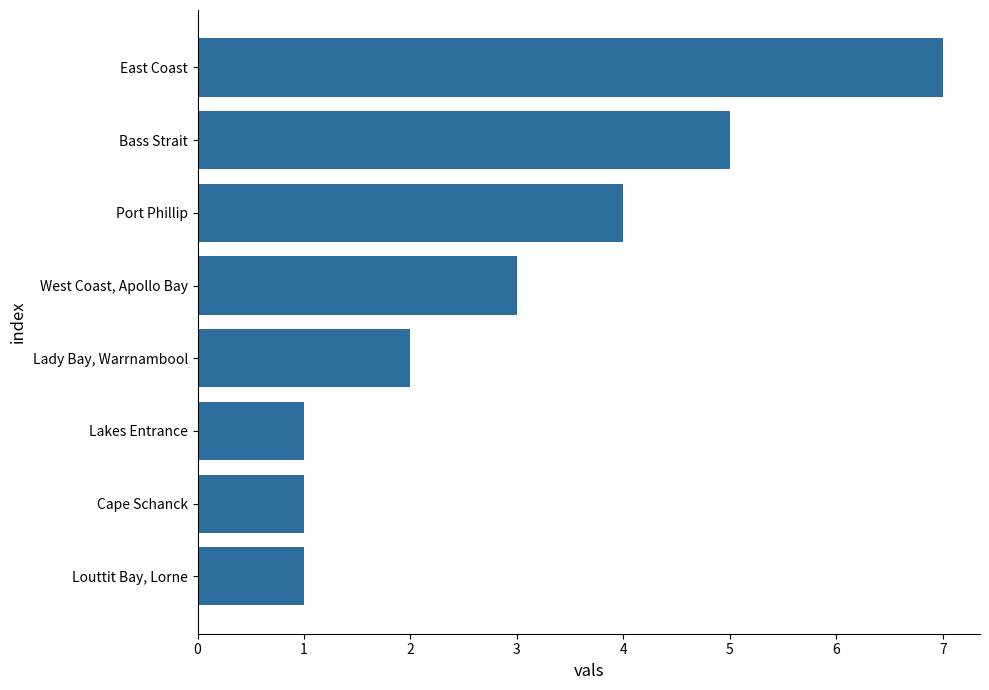

What is the maximum value shown in the chart?

7